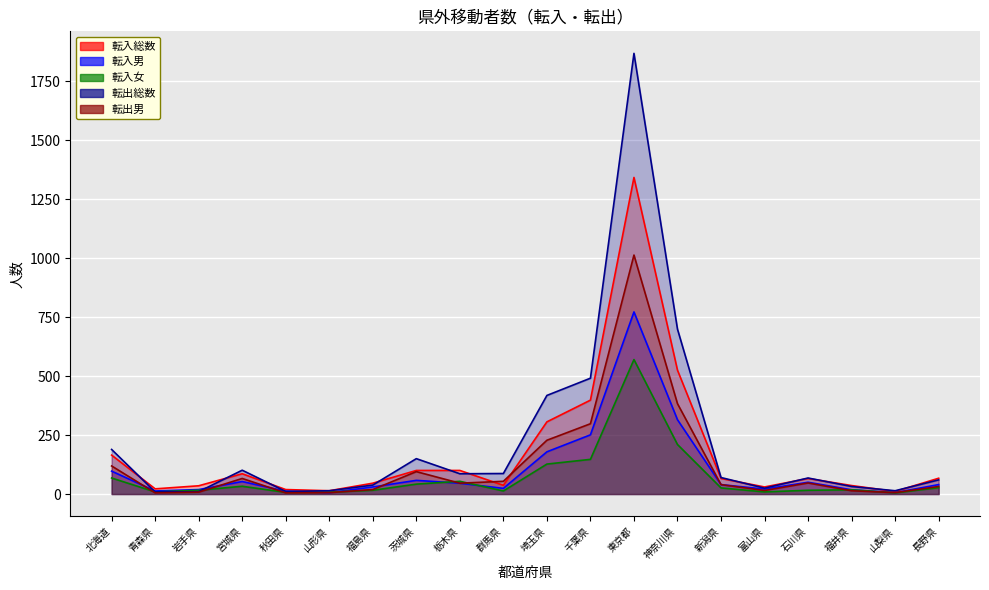

What is the difference between the 転入男 values at 東京都 and 秋田県?

760